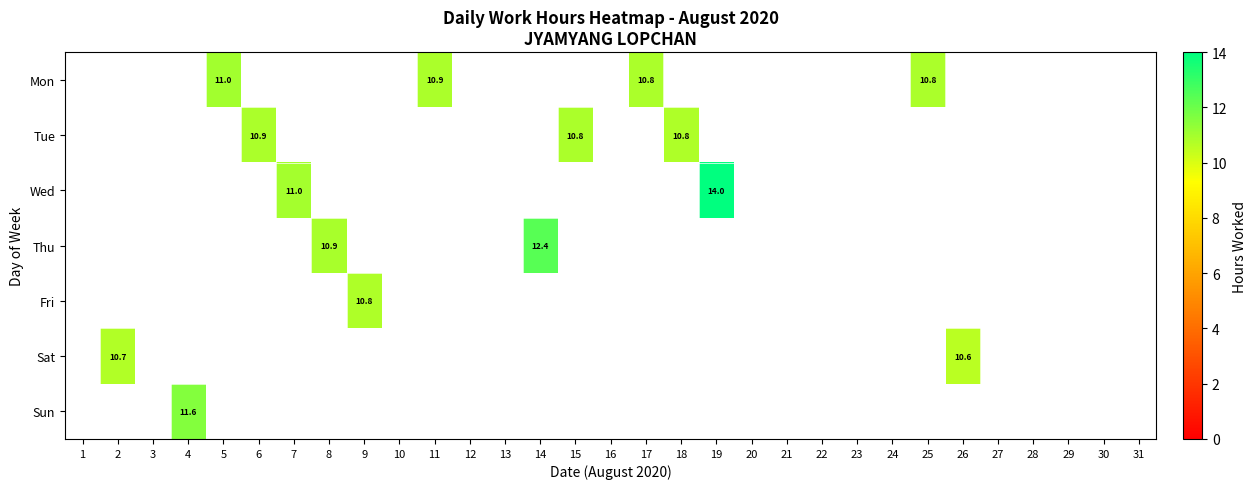

Which category has the lowest value across all series?

26